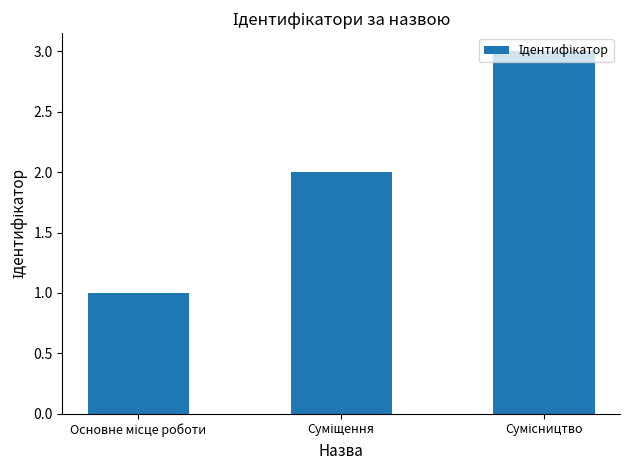

What is the sum of all values?

6